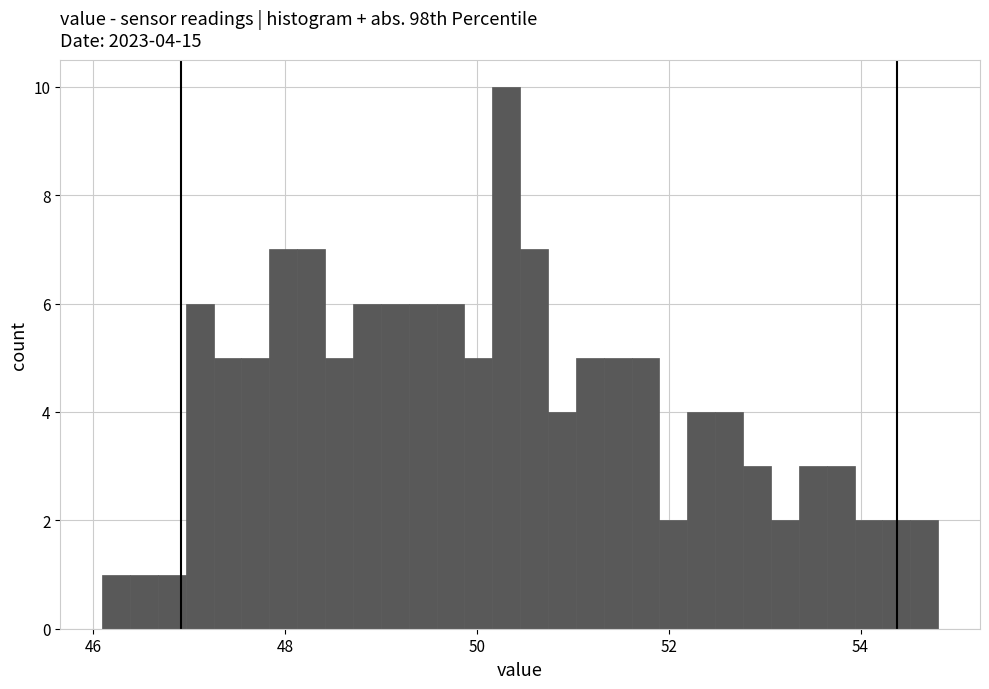

Read against the x-axis, roughly where is the centre of the tallest bar?

50.4